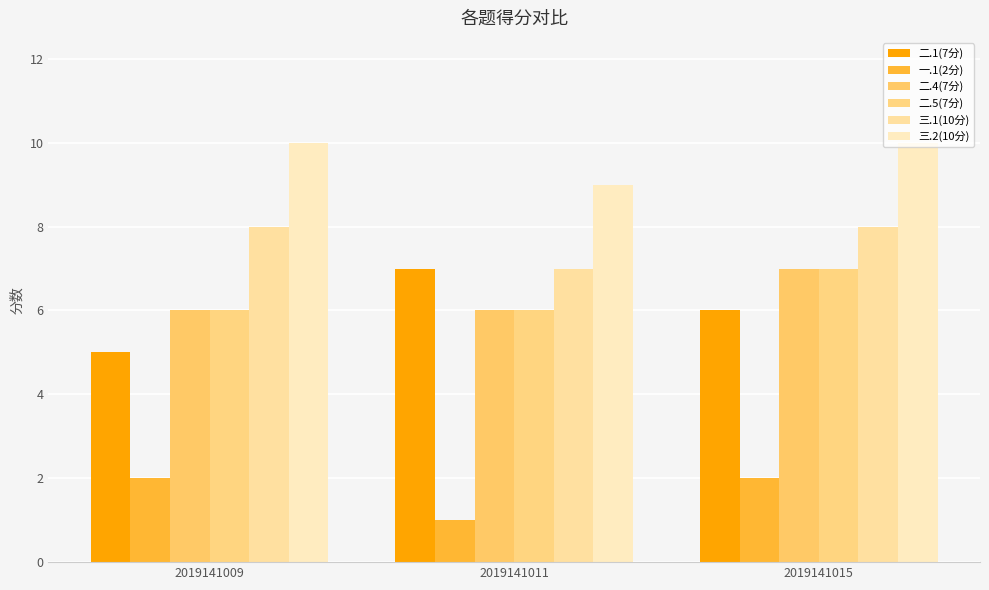

True or false: 三.1(10分) has a value of 4 at 2019141009.

False